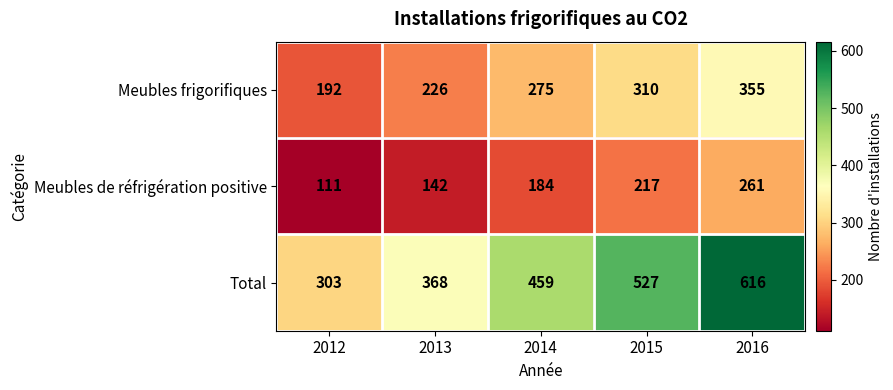

Which series has the largest range (max minus min)?

Total